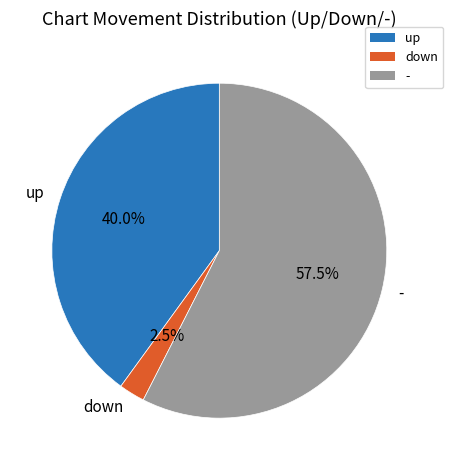

How many segments does this pie chart have?

3